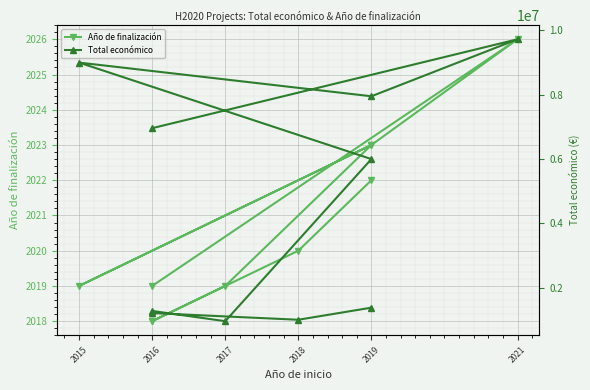

Reading right to left, list all the values displayed in this chart.

Año de finalización: 2019	2026	2023	2019	2023	2019	2018	2018	2020	2022
Total económico: 6960293	9724763	7952547	8999757	5999753	960603	1278865	1212372	1005113	1380662